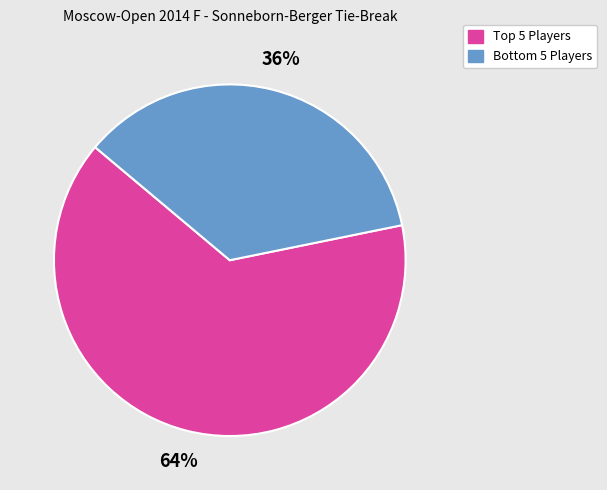

Rank the categories by value from highest to lowest.

Top 5 Players, Bottom 5 Players